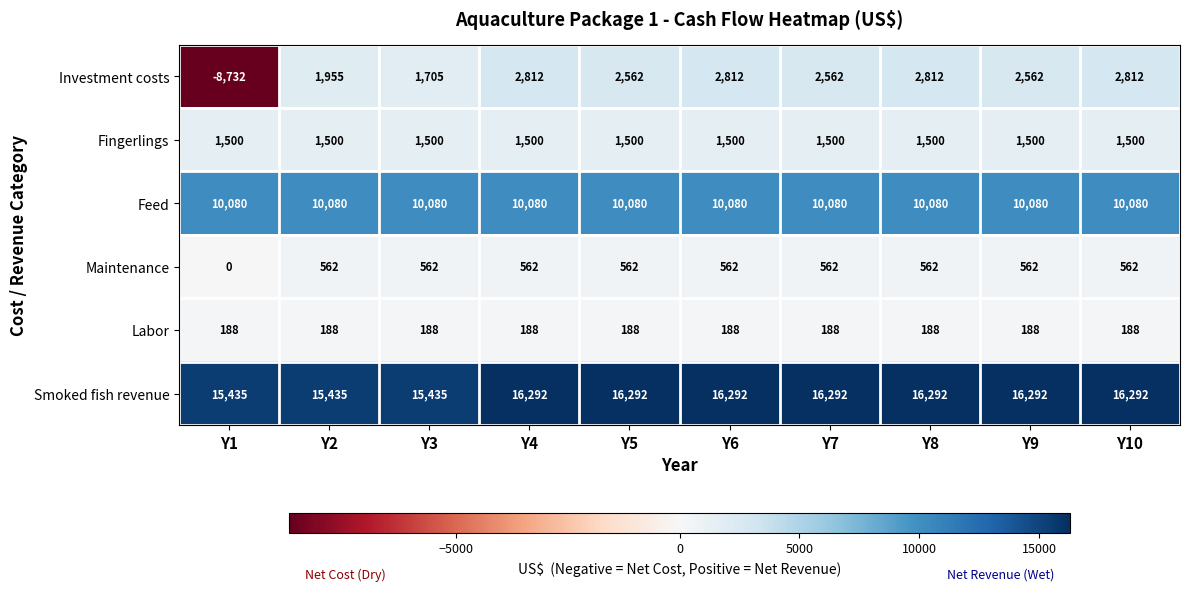

How many data points does each series have?

10